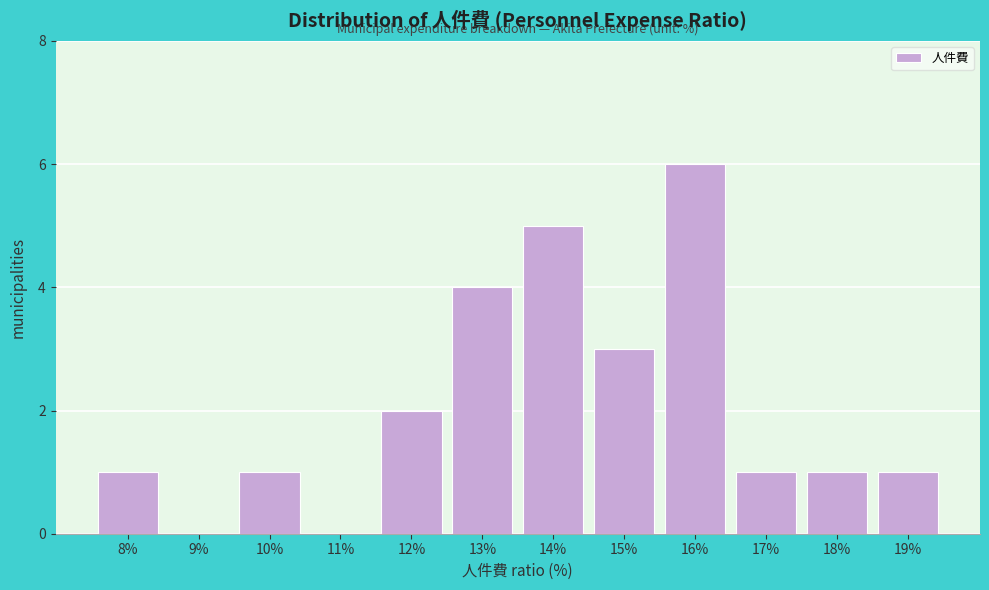

Reading right to left, list all the values displayed in this chart.

19%=1	18%=1	17%=1	16%=6	15%=3	14%=5	13%=4	12%=2	11%=0	10%=1	9%=0	8%=1